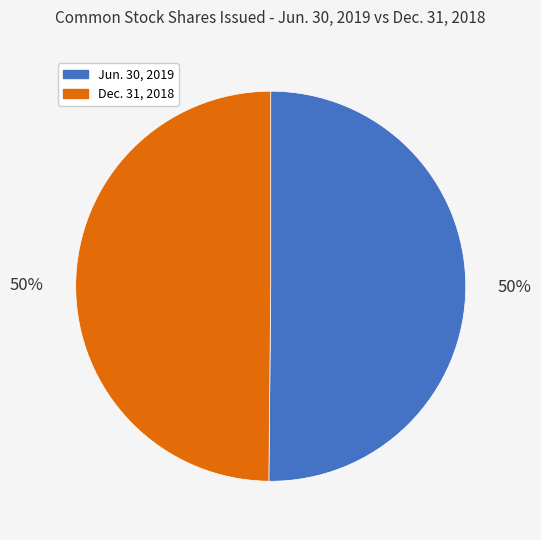

Do Dec. 31, 2018 and Jun. 30, 2019 together represent more than half of the pie?

Yes